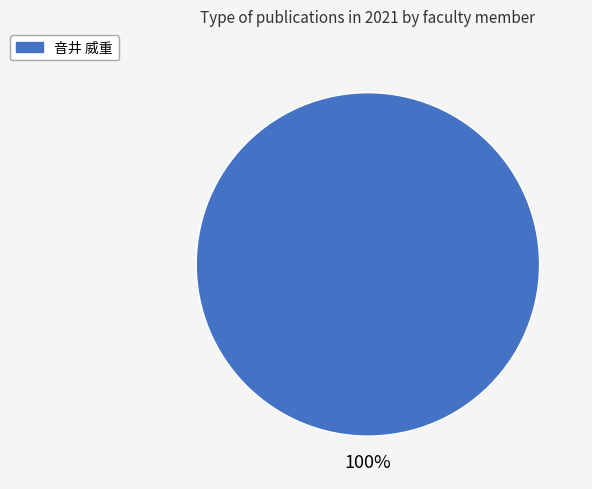

Does any single category account for the majority?

Yes